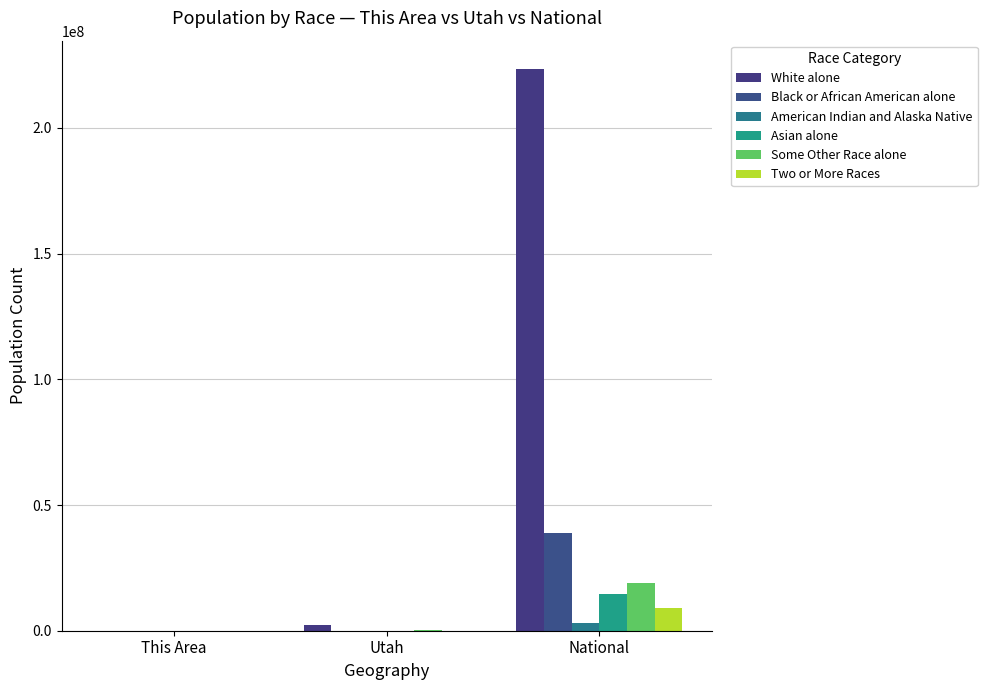

What is the spread (max minus min) of values at Utah?

2350273